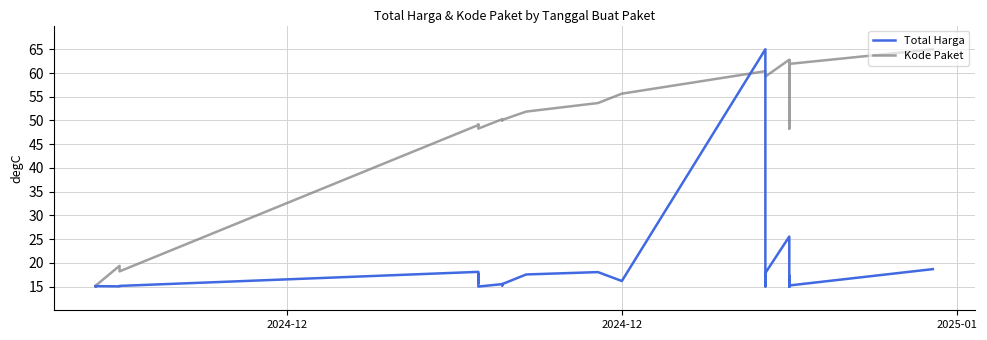

What is the difference between the second highest and second lowest values in the Total Harga series?

10.5